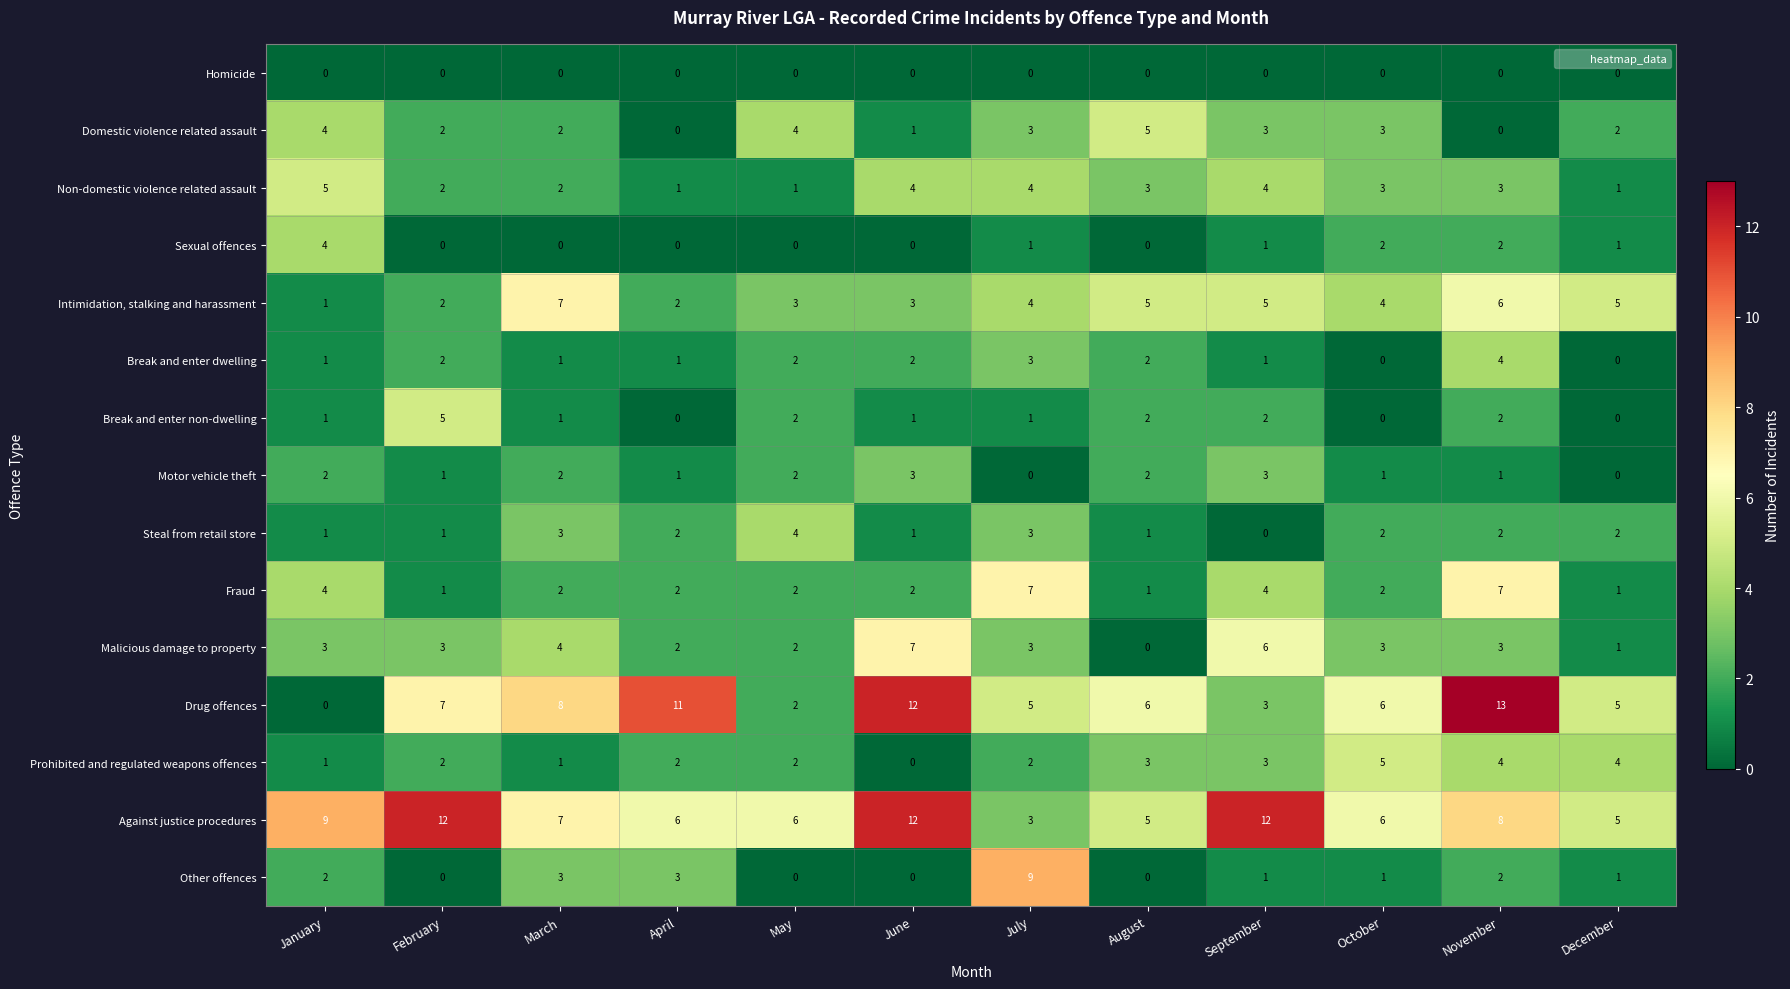

At which label does Other offences first exceed 1?

January